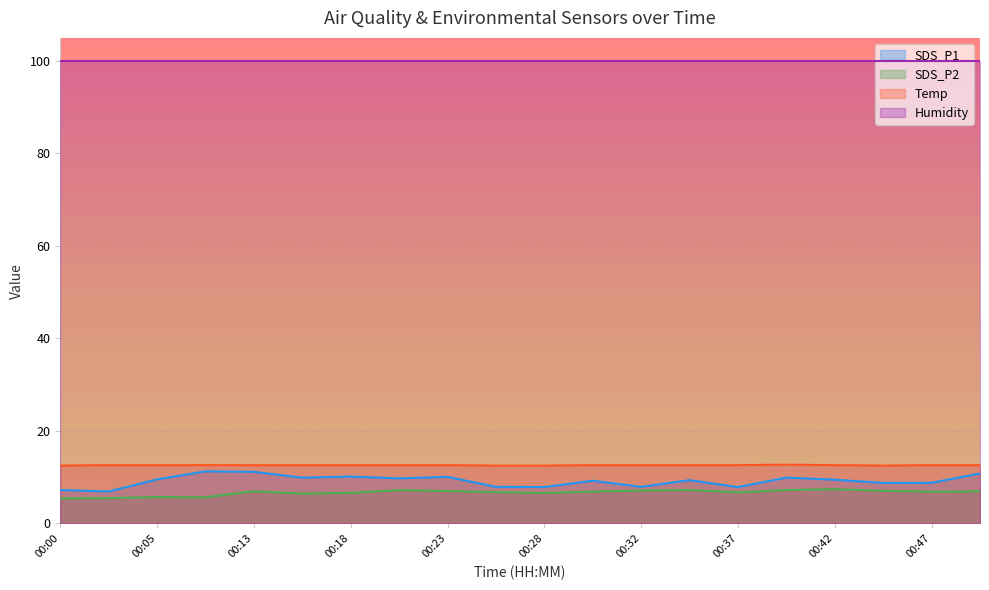

In Temp, how many points are lower than both neighbors (excluding endpoints)?

1